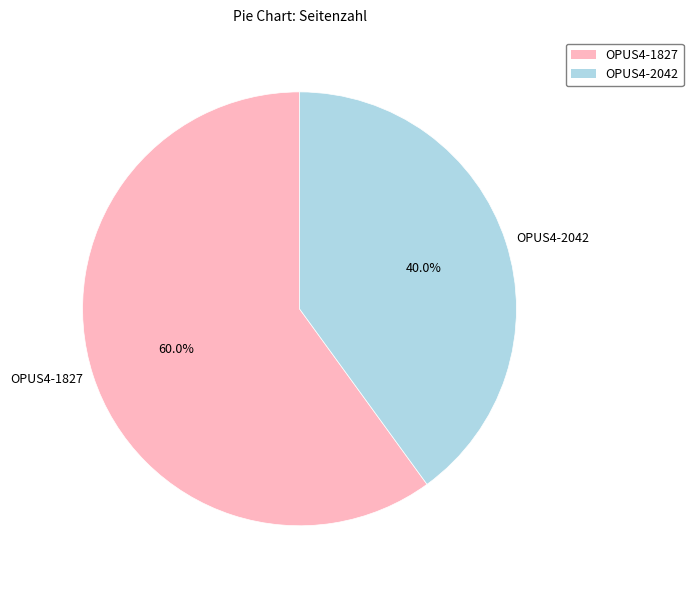

How many segments does this pie chart have?

2